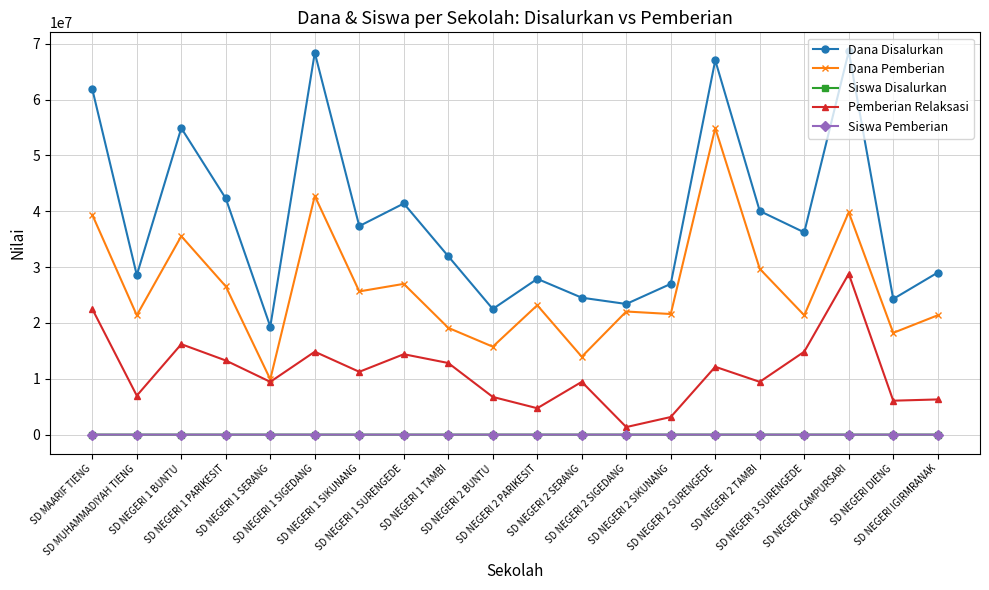

At which category does Dana Pemberian reach its first local peak?

SD NEGERI 1 BUNTU